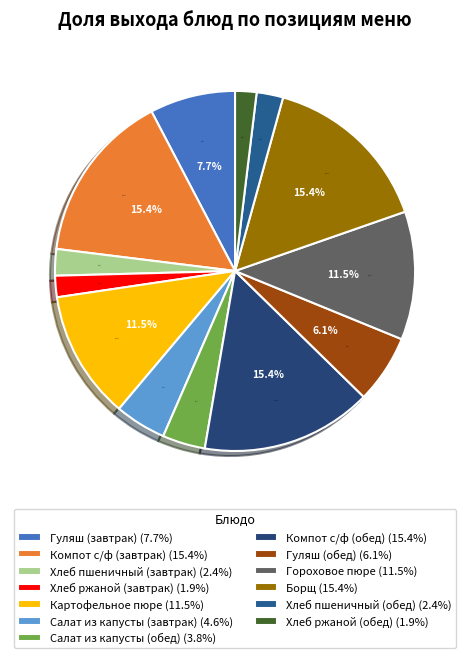

True or false: Компот с/ф (обед) accounts for 30% of the total.

False